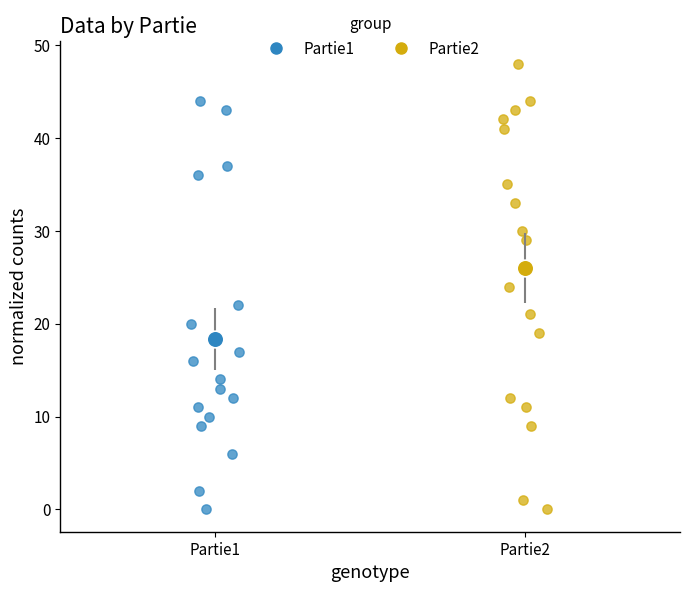

Which series has the widest spread of Y values?

Partie2